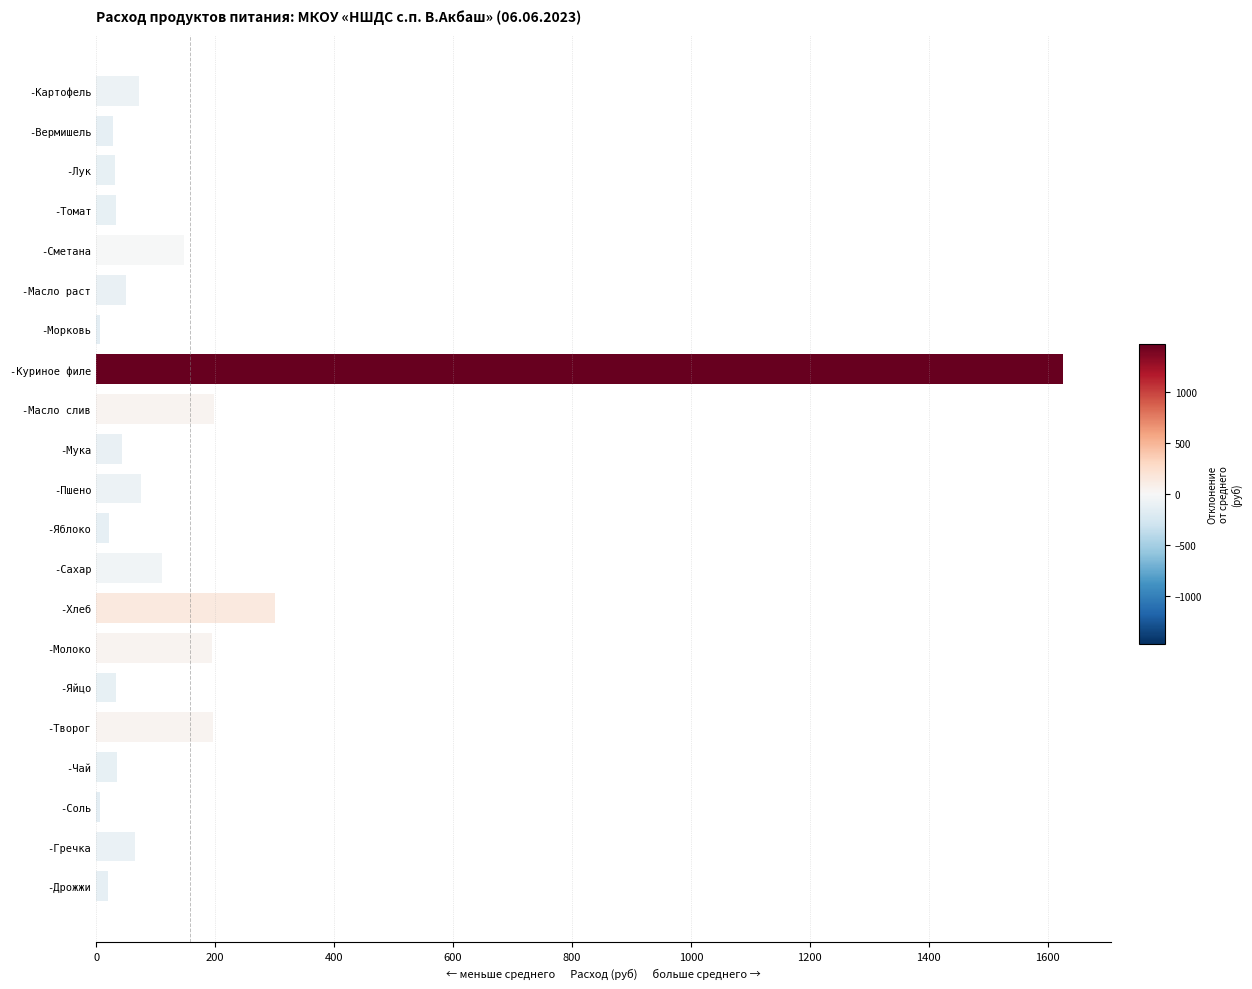

What is the average value?

157.1